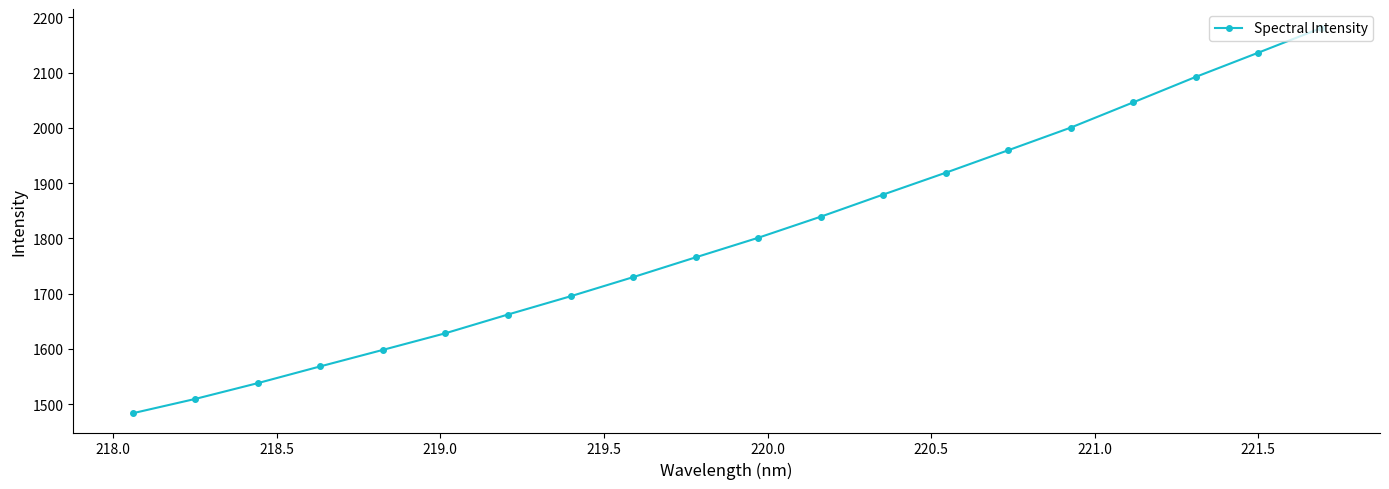

What is the minimum value shown in the chart?

1483.5